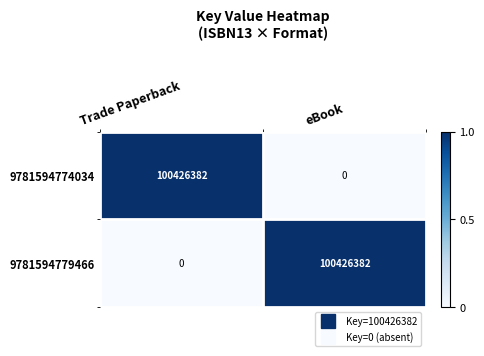

Count the number of data series in this chart.

2